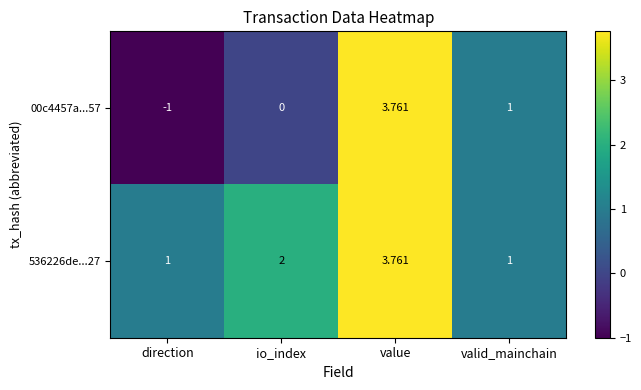

At which category is the sum across all series the highest?

value